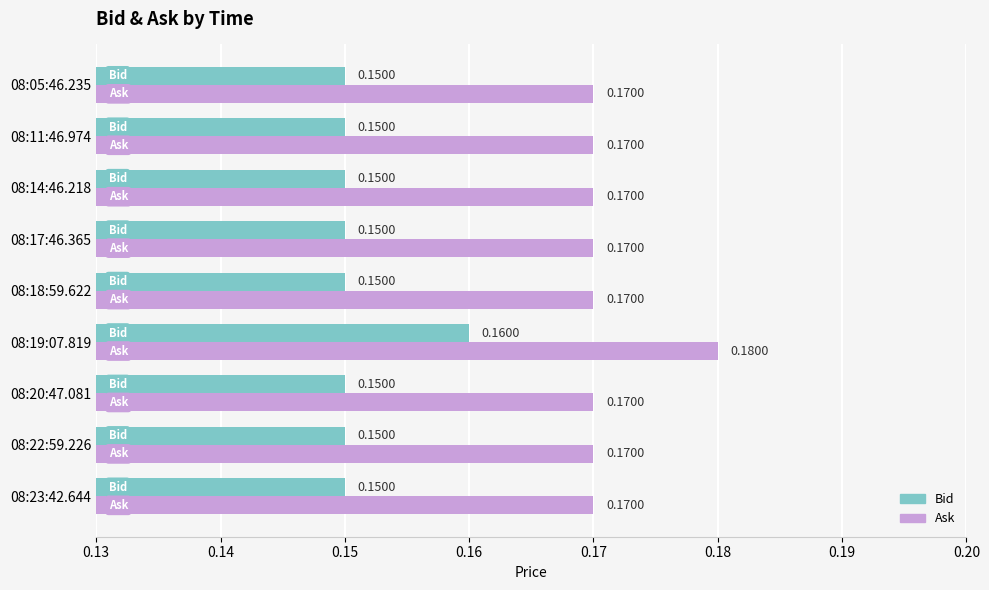

Count the Bid values in the range 0 to 1.

9